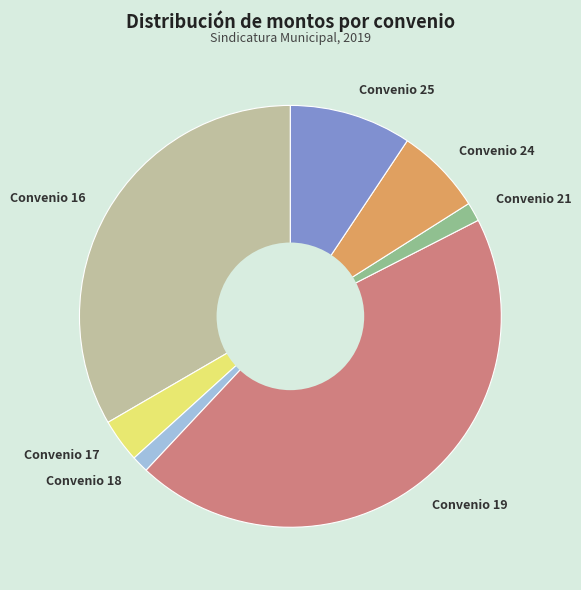

The Convenio 18 slice represents 10% of the pie. True or false?

False